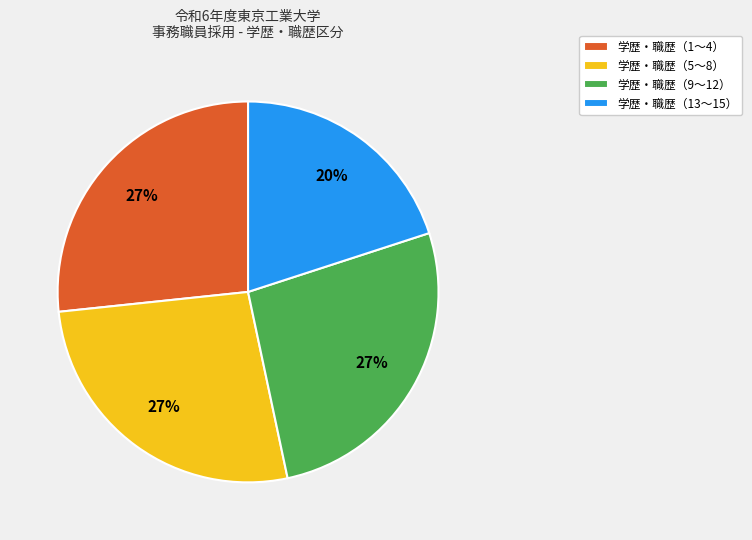

The 学歴・職歴（9〜12） slice represents 36% of the pie. True or false?

False